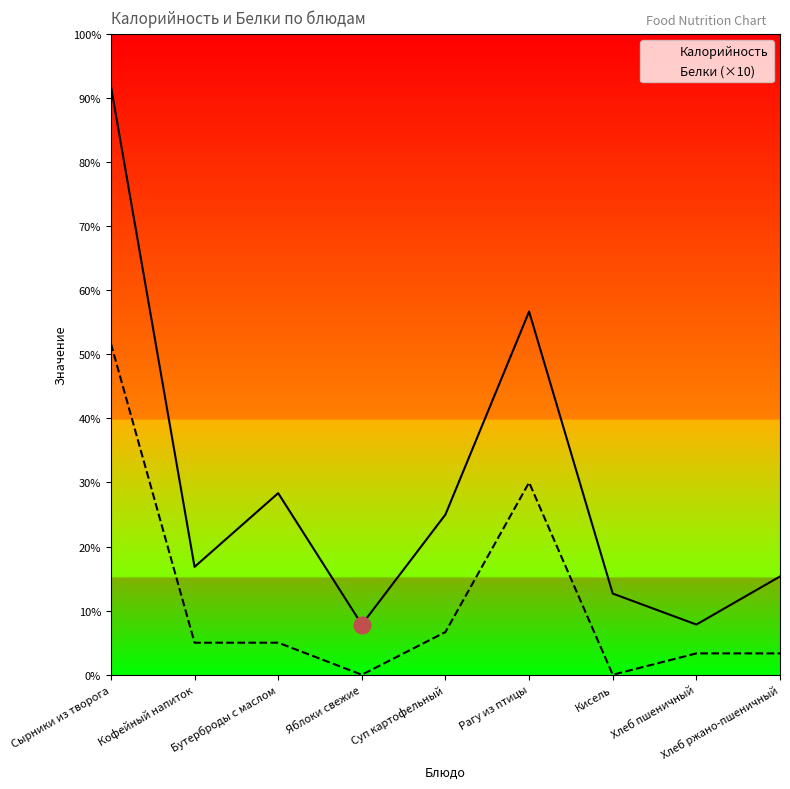

What is the label of the 3rd point from the left?

Бутерброды с маслом